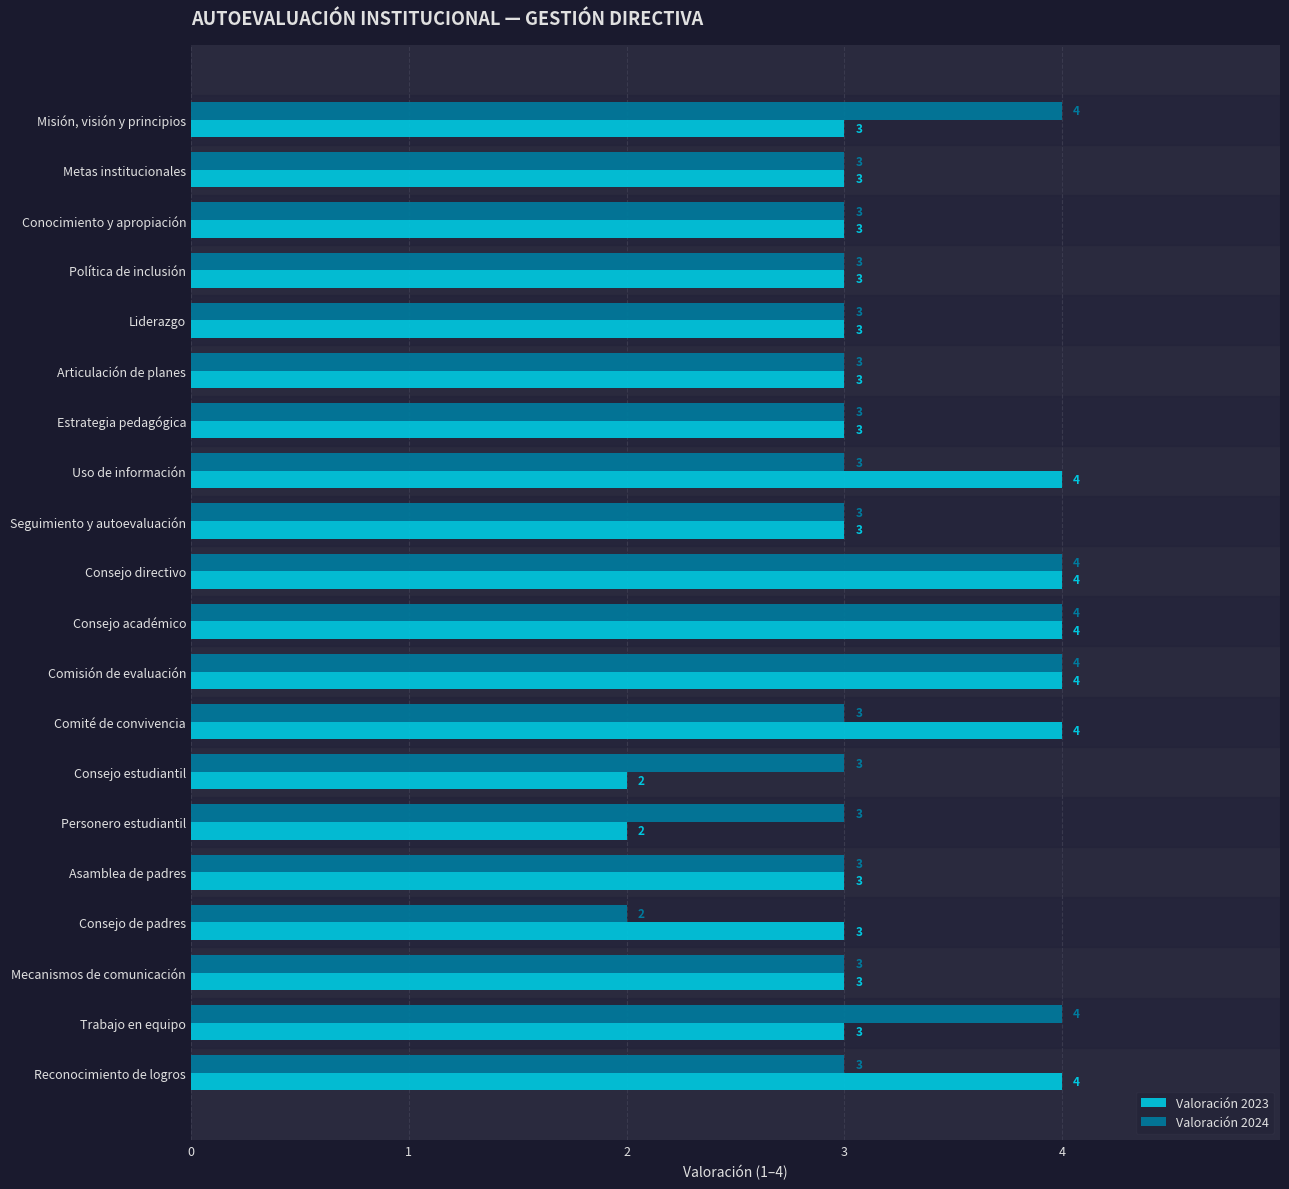

At Misión, visión y principios, list the series in order from largest to smallest.

Valoración 2024, Valoración 2023